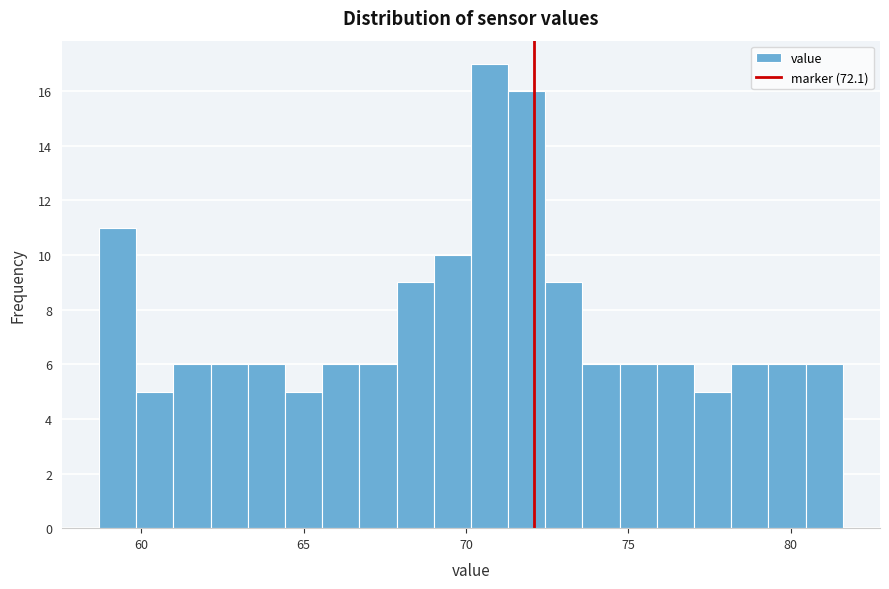

Around what value on the x-axis is the tallest bar? Give the approximate position of its centre, as read against the axis.

70.5